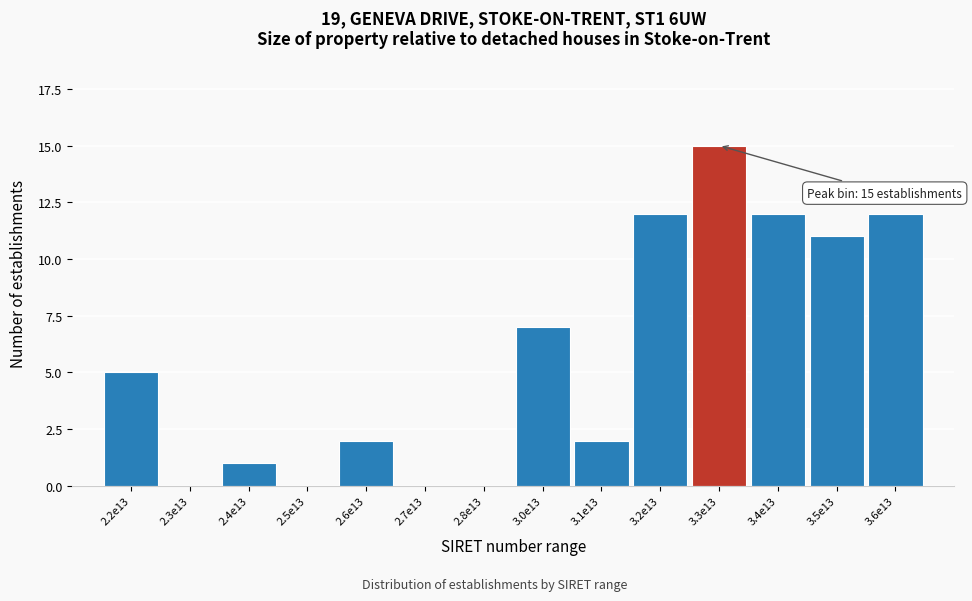

Reading right to left, what are all the values shown in this chart?

3.6e13=12	3.5e13=11	3.4e13=12	3.3e13=15	3.2e13=12	3.1e13=2	3.0e13=7	2.8e13=0	2.7e13=0	2.6e13=2	2.5e13=0	2.4e13=1	2.3e13=0	2.2e13=5